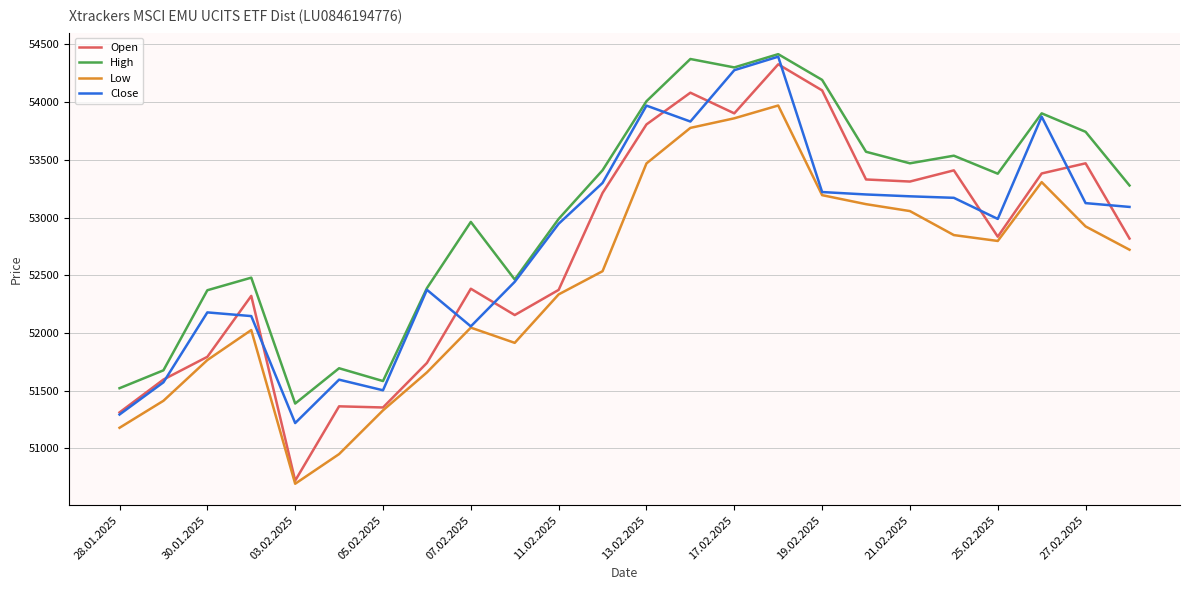

Which series has the largest total across all categories?

High